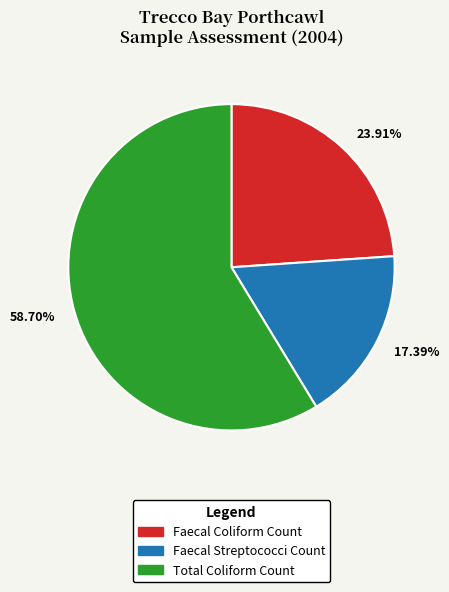

What is the majority slice?

58.70%